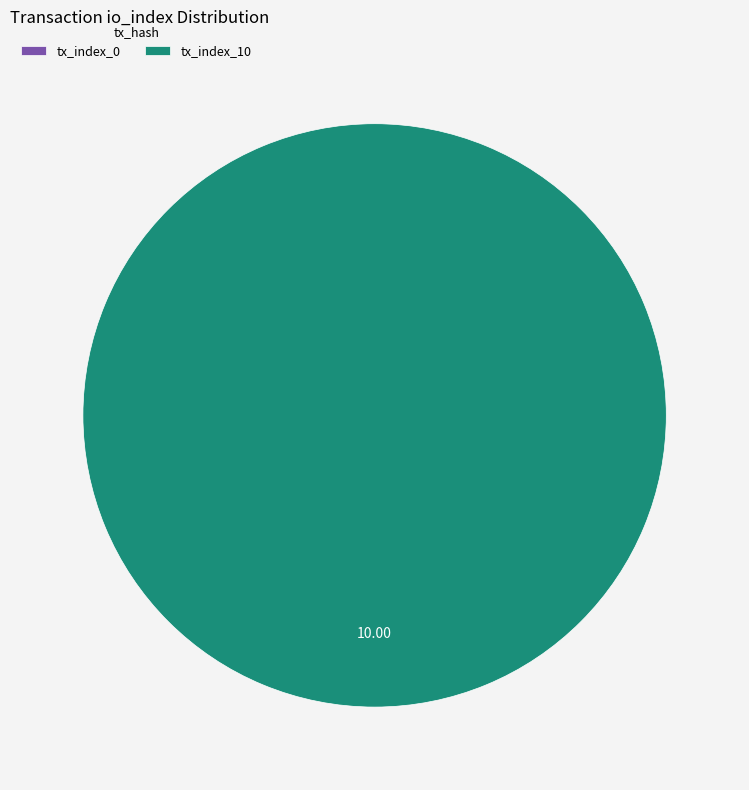

Count the number of slices in the pie.

2